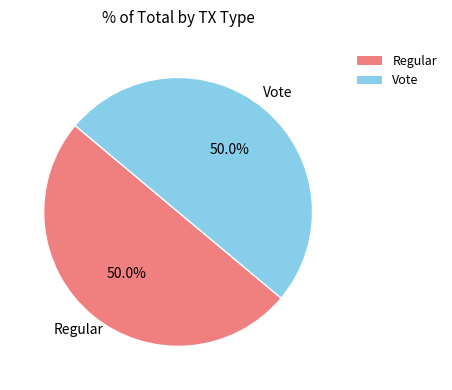

How many segments does this pie chart have?

2